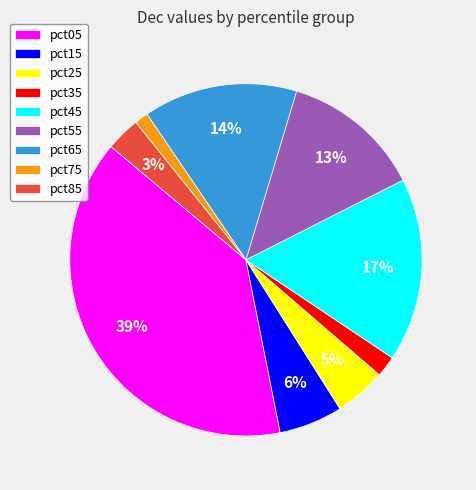

Combined, do pct35 and pct65 account for over 50%?

No